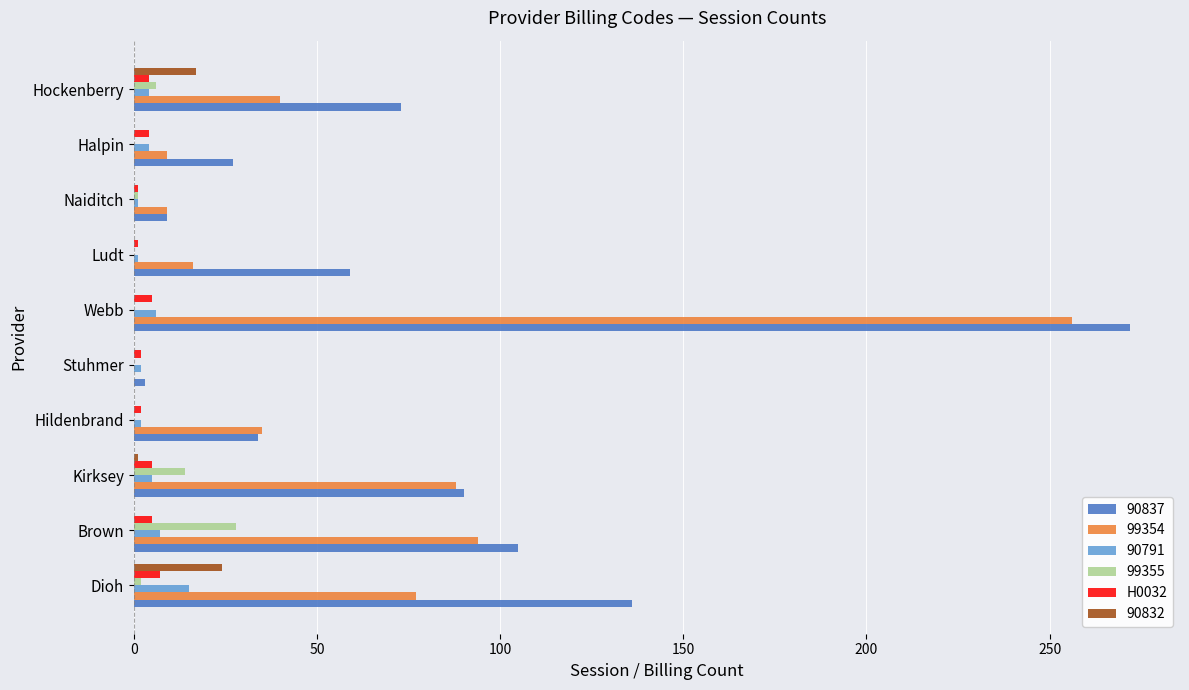

Count the number of categories in the chart.

10